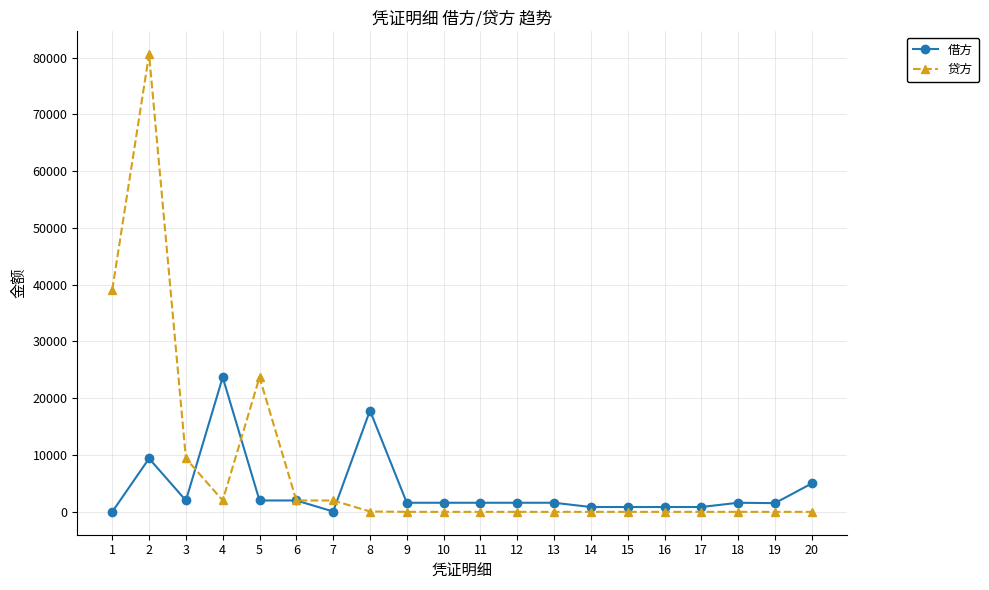

What is the maximum value for 贷方?

80590.2